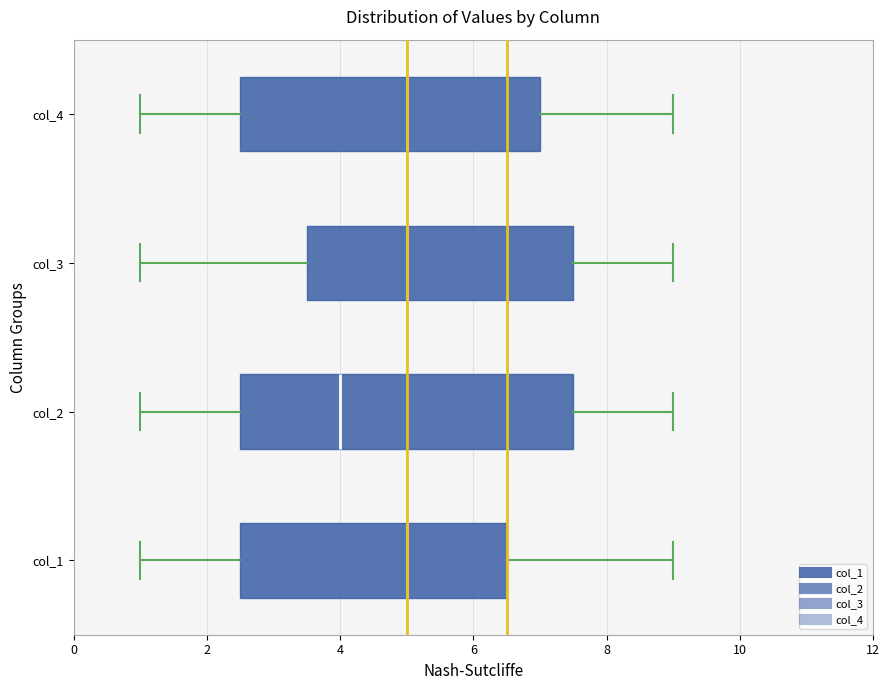

Where does the right whisker of the box for col_1 end on the x-axis? The values are not printed on the chart, so give them approximately, as read against the axis.

9.0